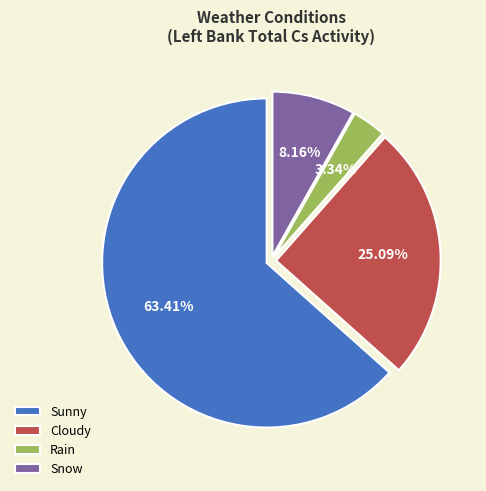

What percentage is the Cloudy slice, to the nearest percent?

25%